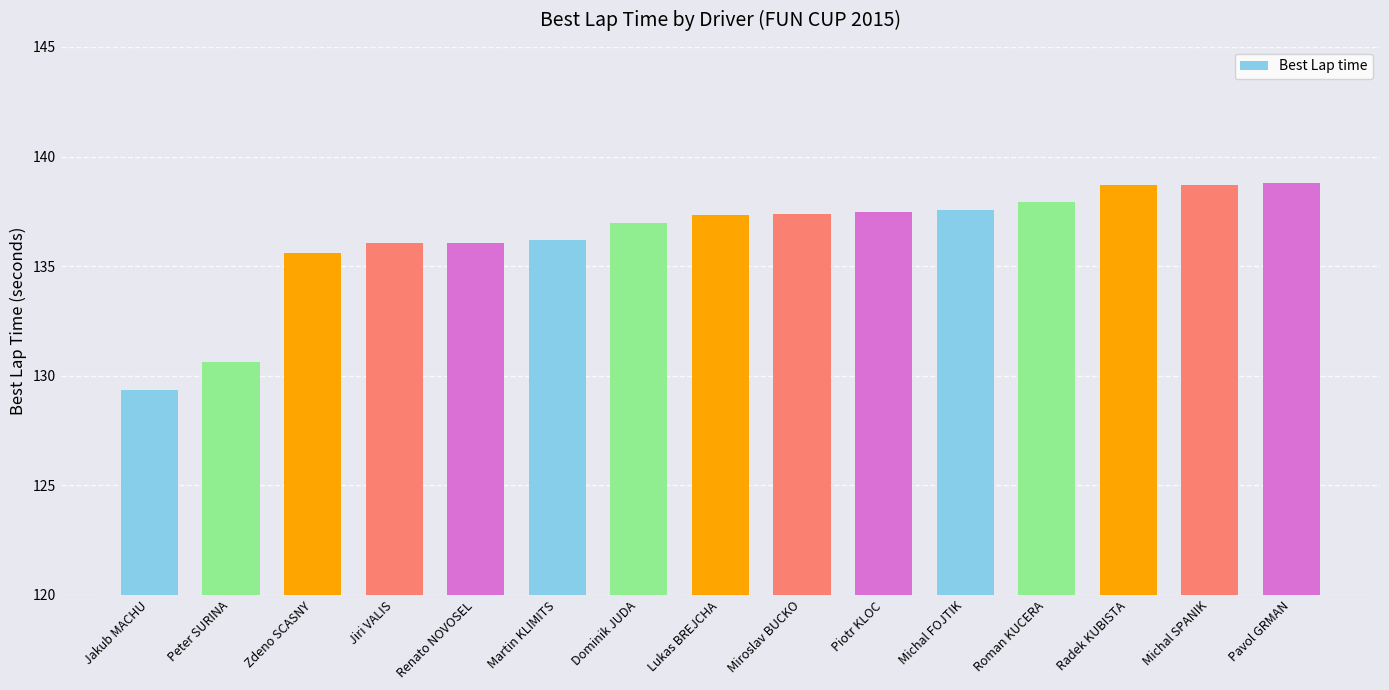

What is the value of the 9th bar from the left?

137.4